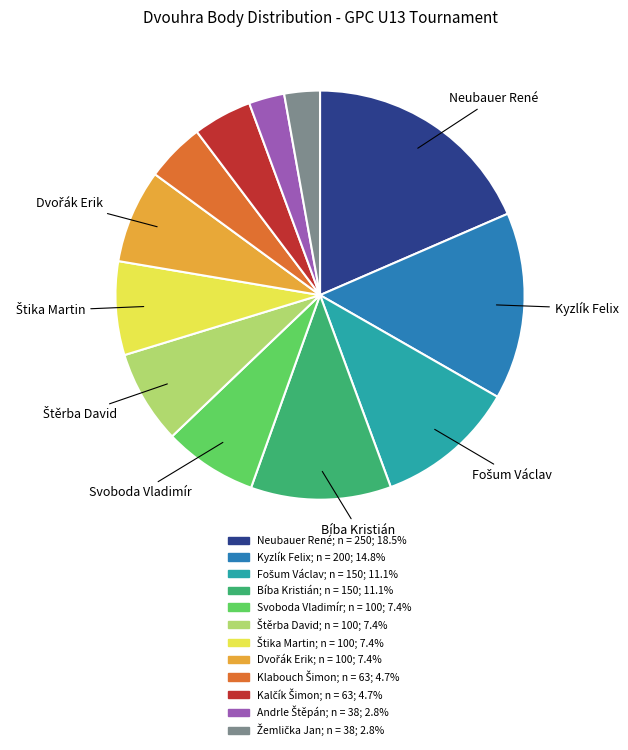

Count the number of slices in the pie.

12